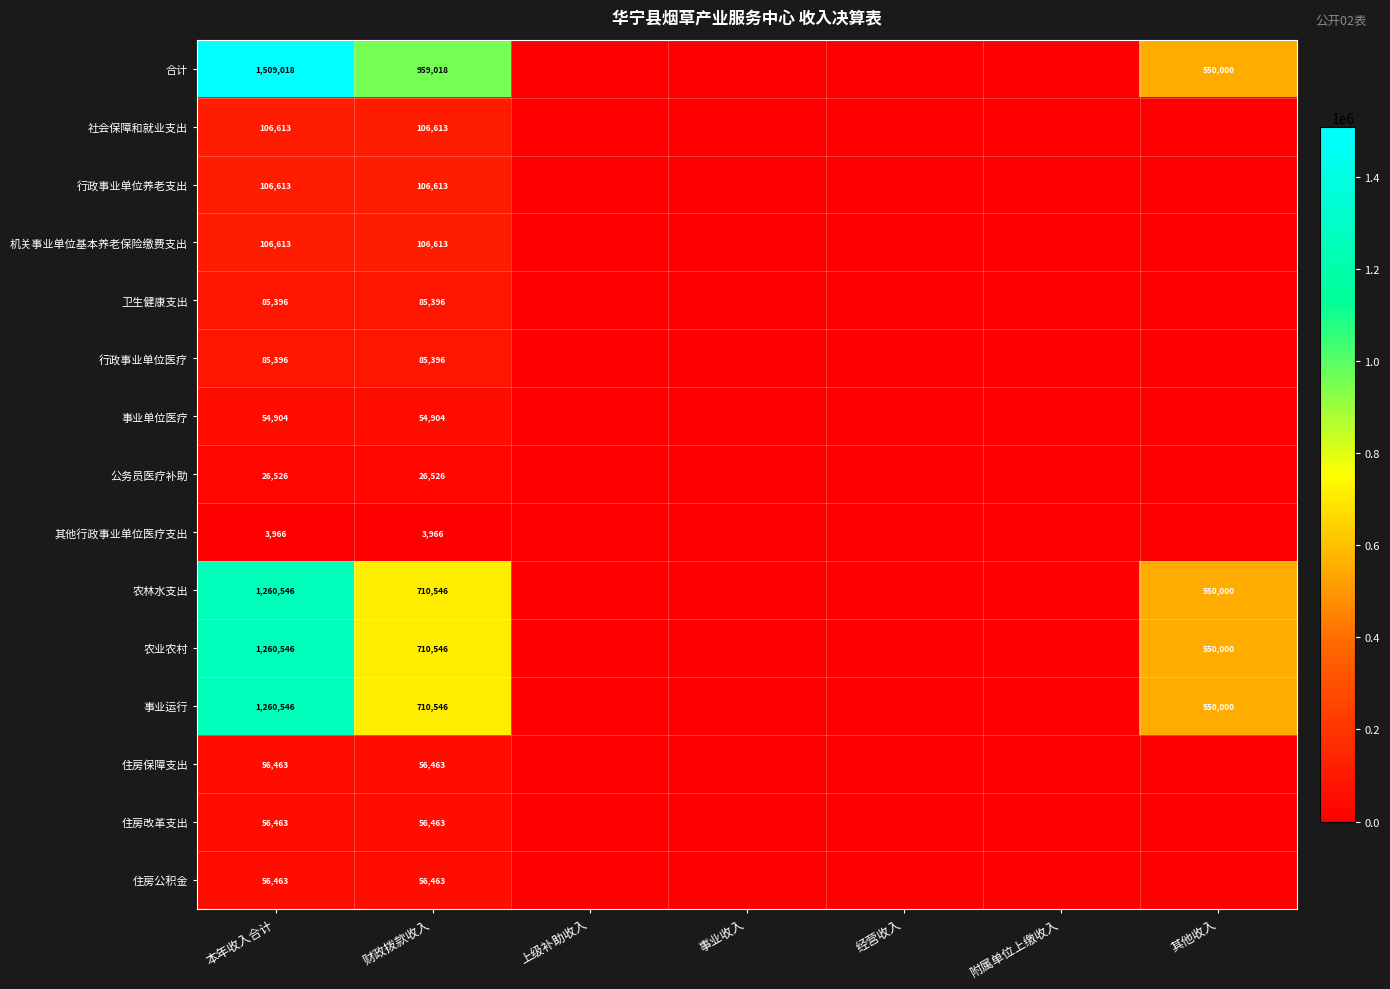

True or false: 合计 has a value of 1709437 at 财政拨款收入.

False